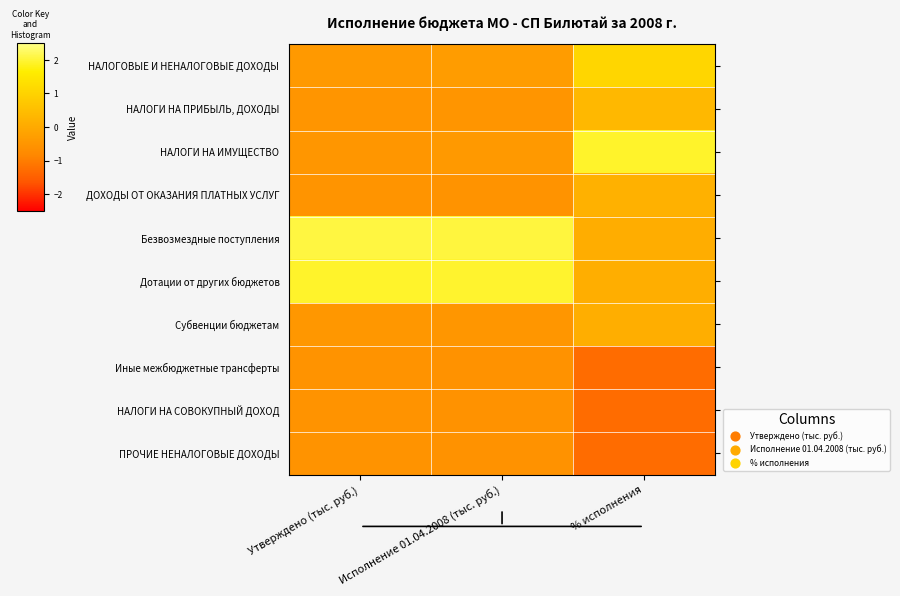

What is the minimum value shown in the chart?

-1.3